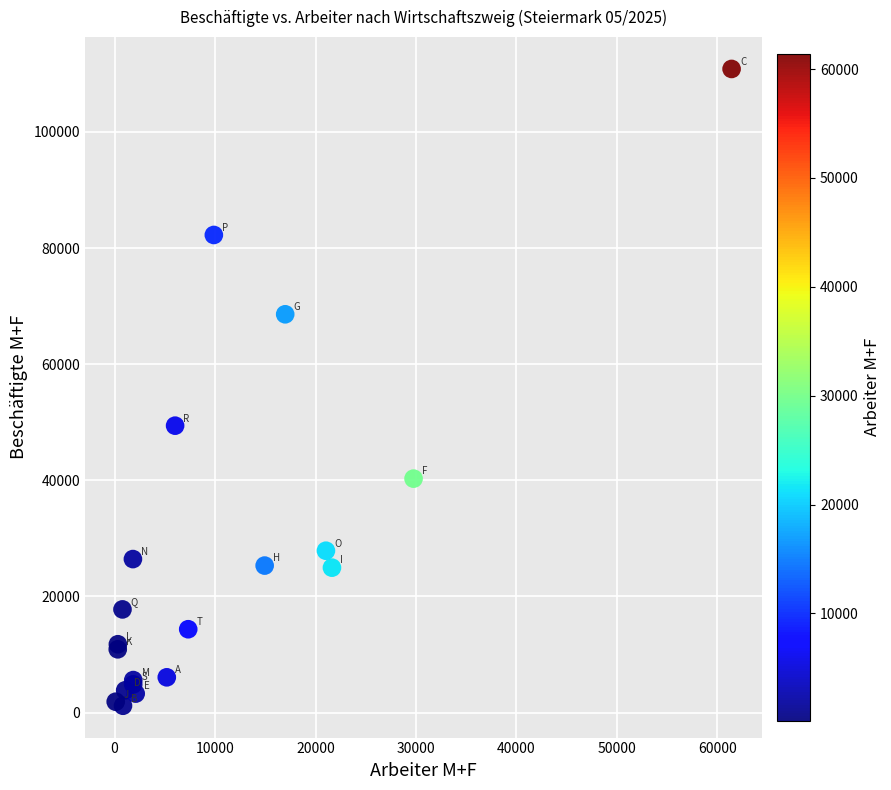

What Y value in the scatter plot is closest to 56019?

49419